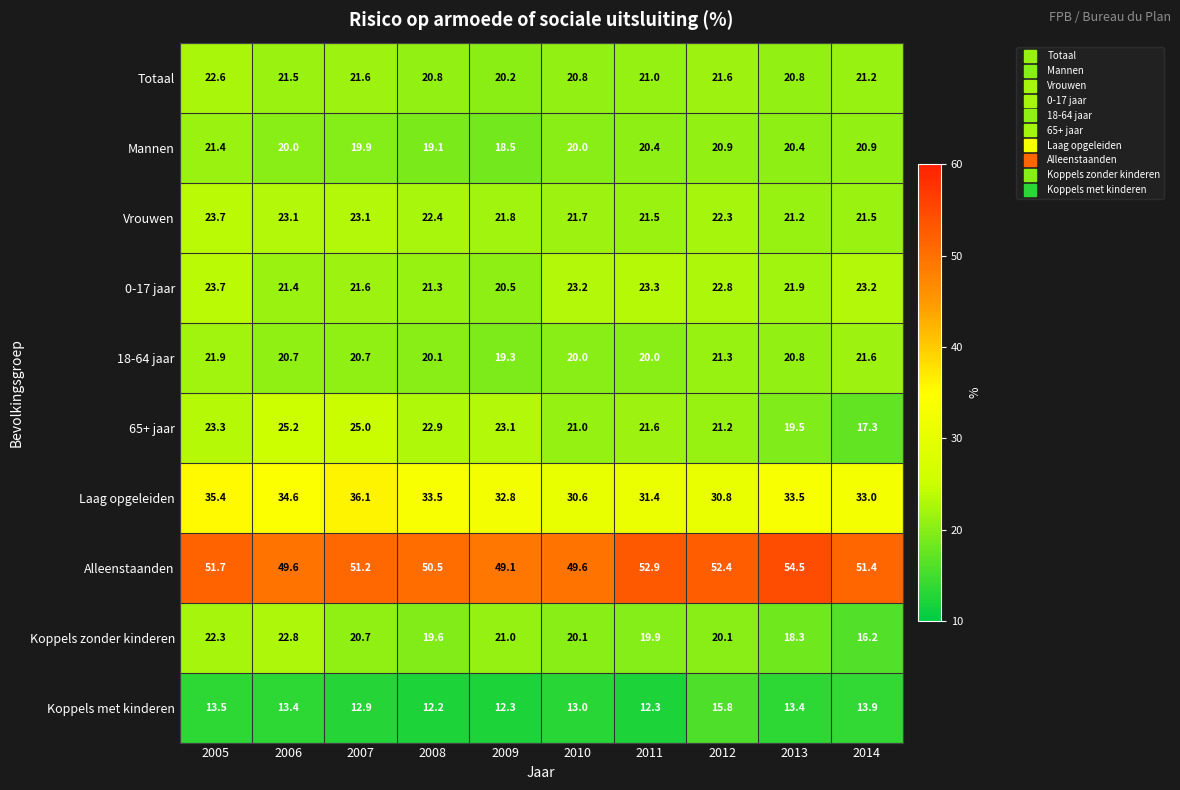

At which label does 18-64 jaar first exceed 20?

2005